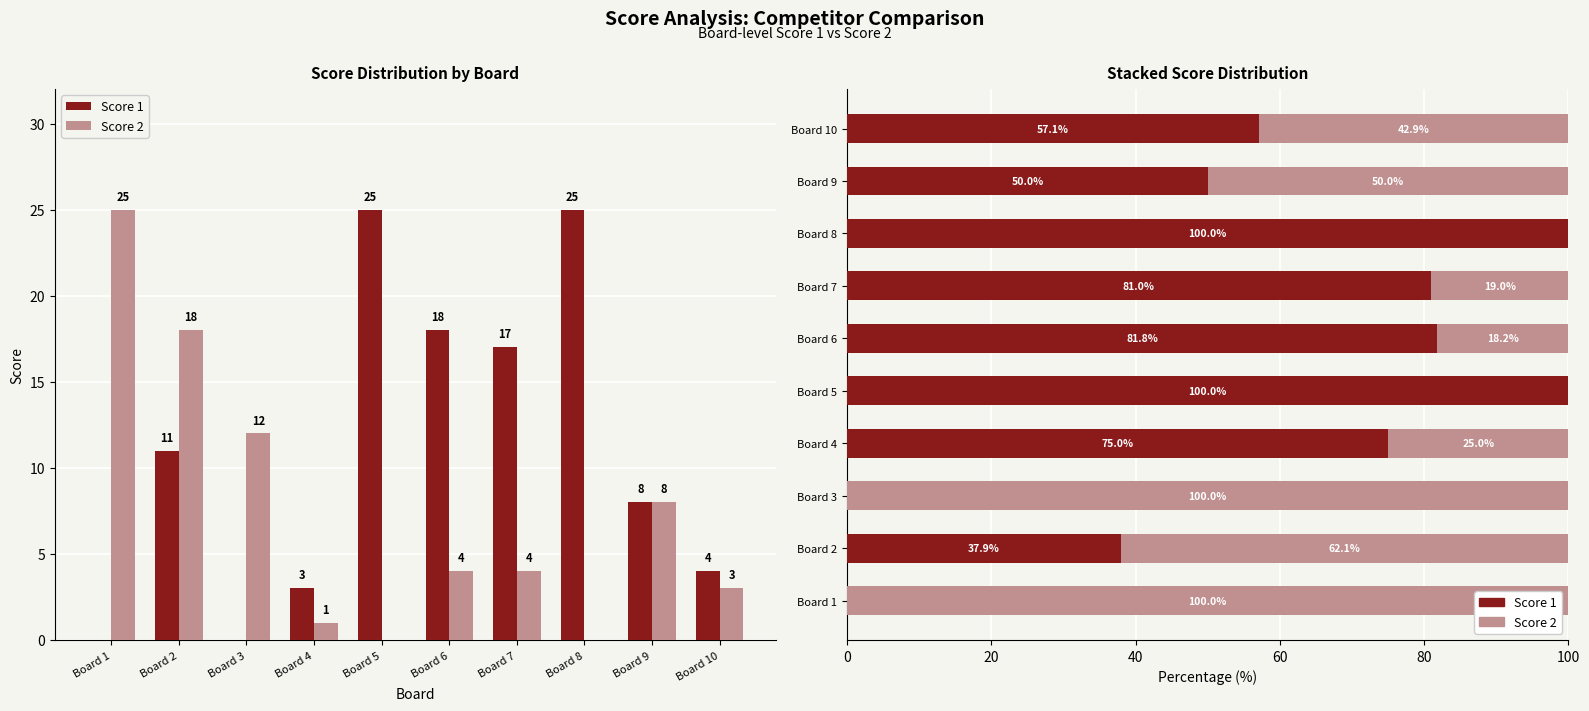

How many bars are there in each group?

2